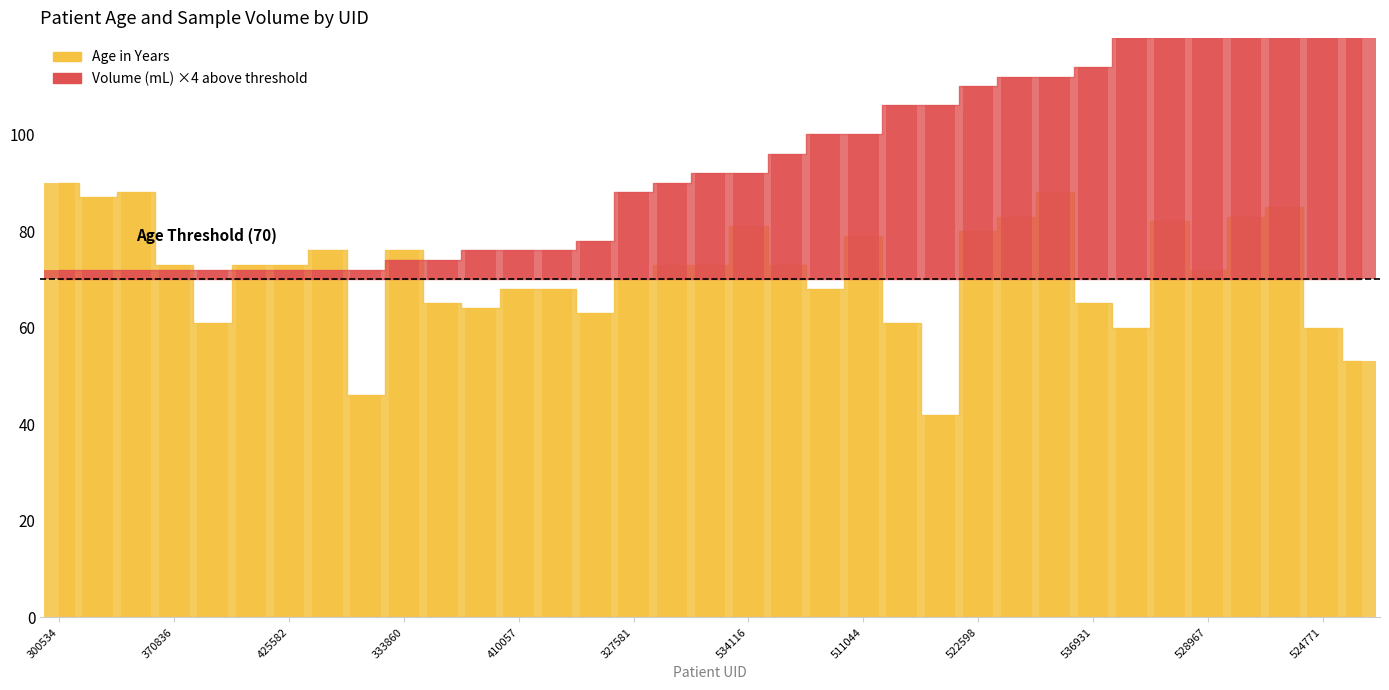

Where does the Age in Years series first go above 73?

300534